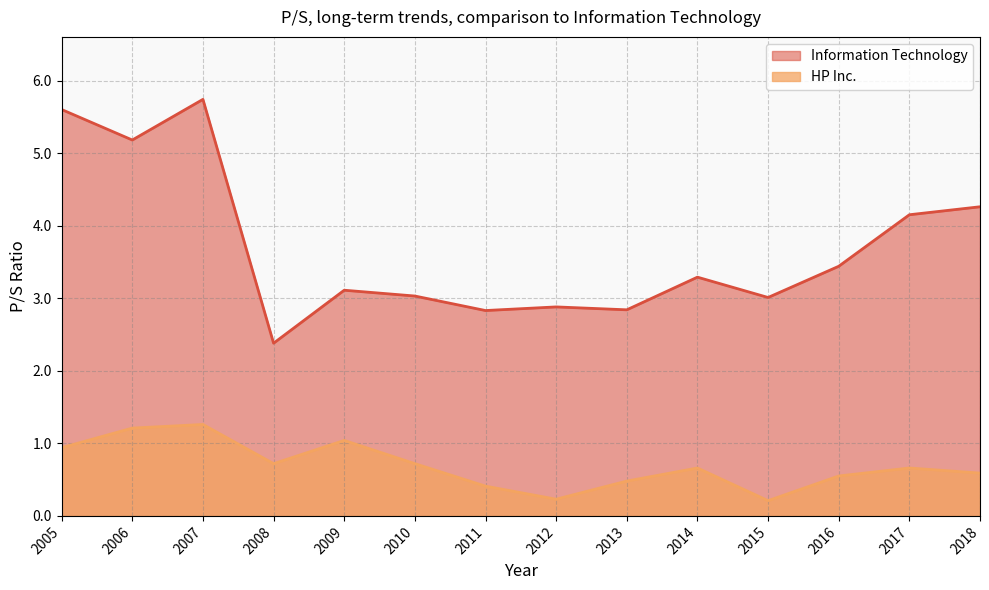

Is it true that HP Inc. equals 0.7 at 2014?

True